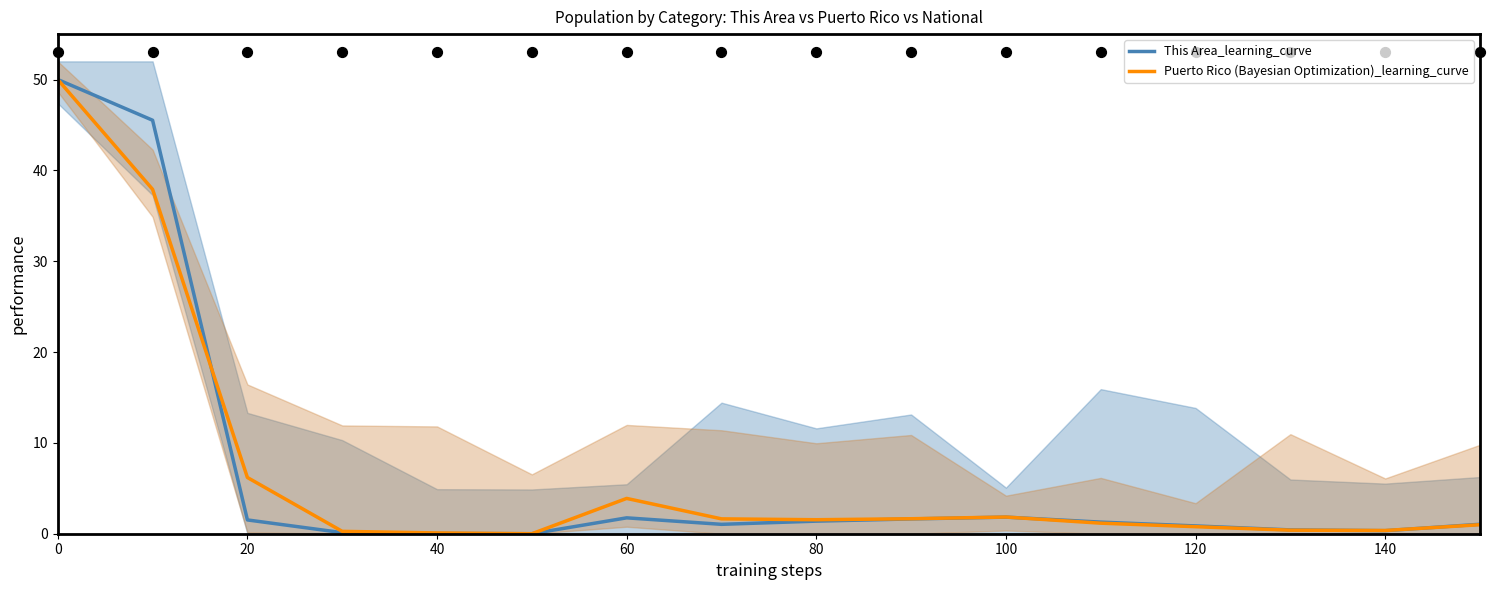

Which series contains the highest Y value?

This Area_learning_curve